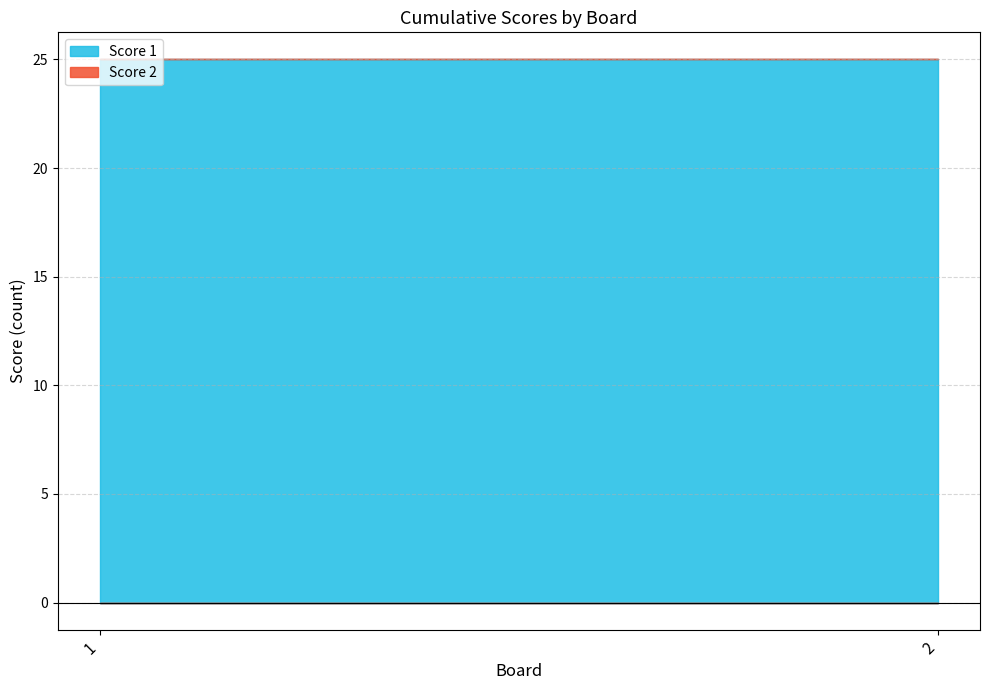

At which category is the sum across all series the highest?

1